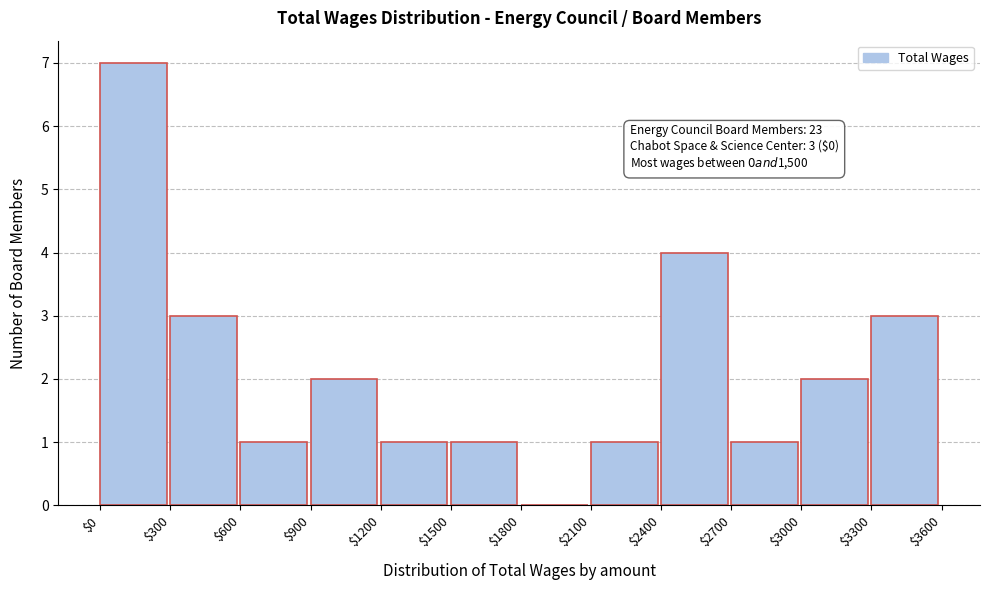

Which range on the x-axis has the tallest bar?

$0 to $300